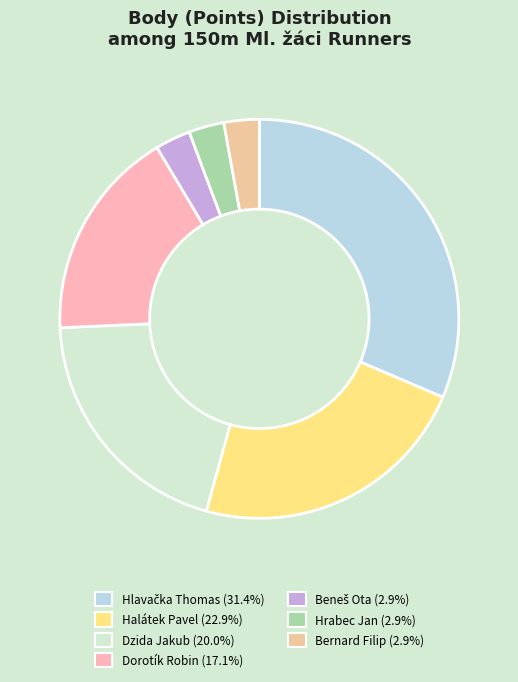

True or false: Halátek Pavel accounts for 23% of the total.

True